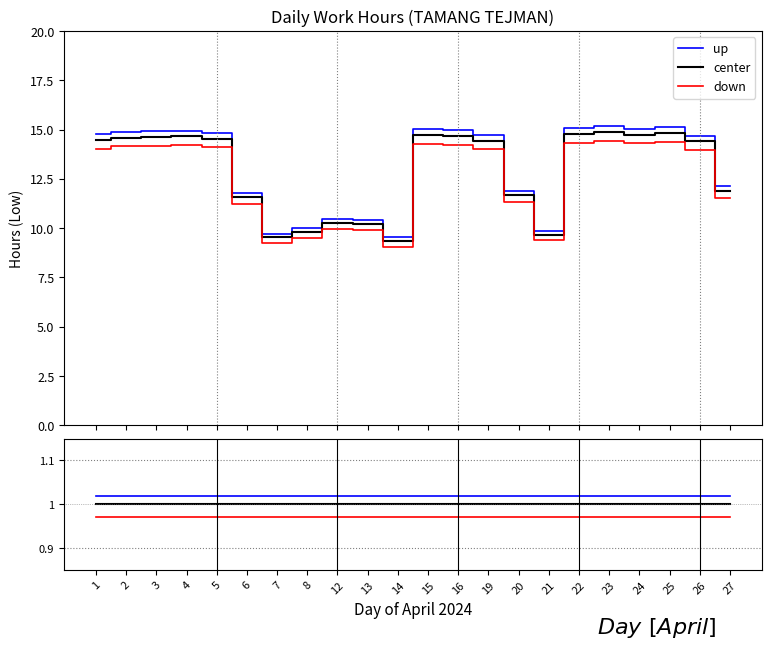

At how many categories does at least one series exceed 1?

22